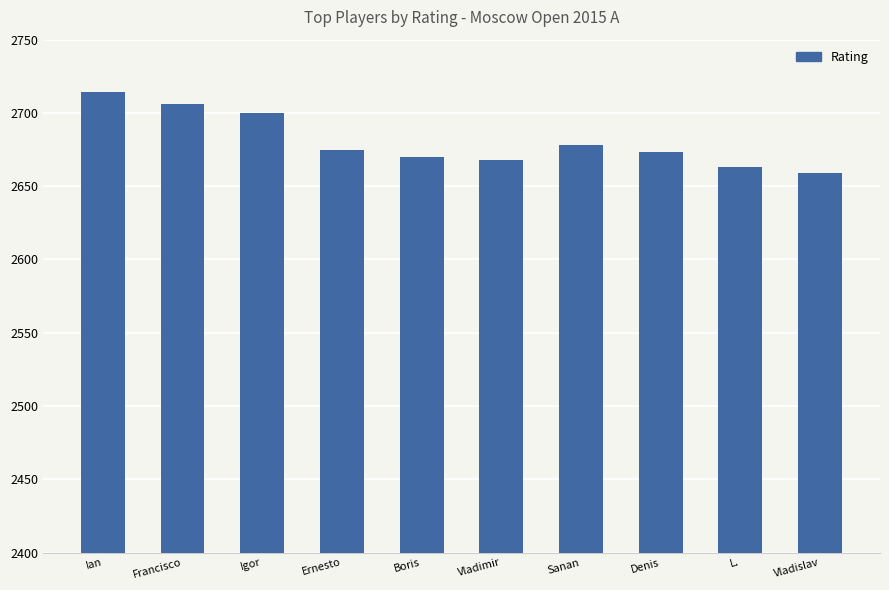

Which has a higher value, Ian or Denis?

Ian